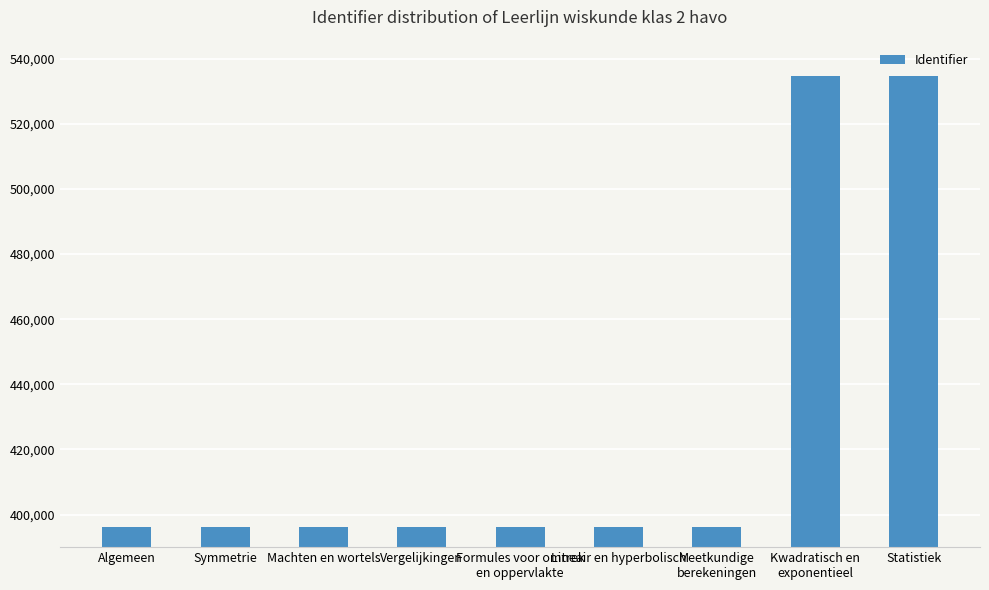

The chart shows a value of 396220 at Meetkundige
berekeningen. True or false?

True